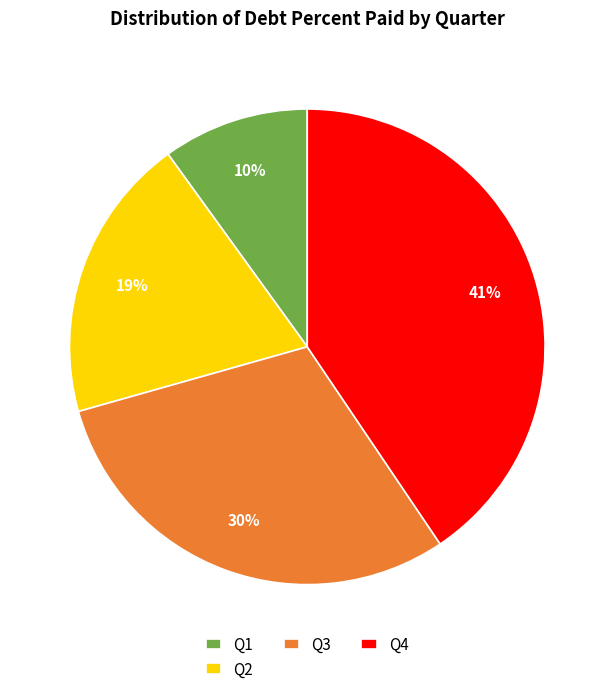

Is there a majority slice in this chart?

No